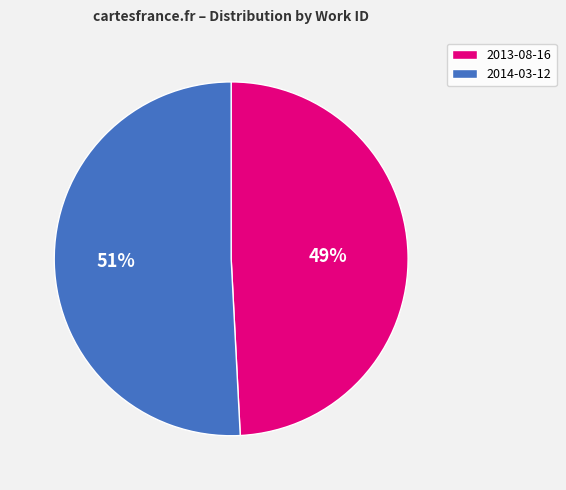

Which slice represents more than half of the pie?

2014-03-12